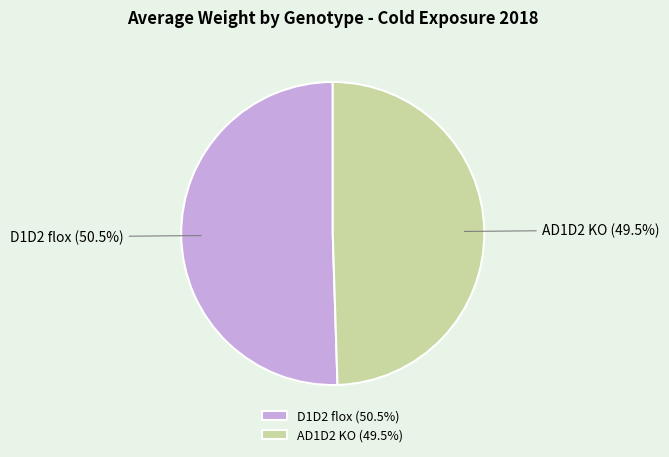

Is the sum of D1D2 flox and AD1D2 KO greater than half?

Yes